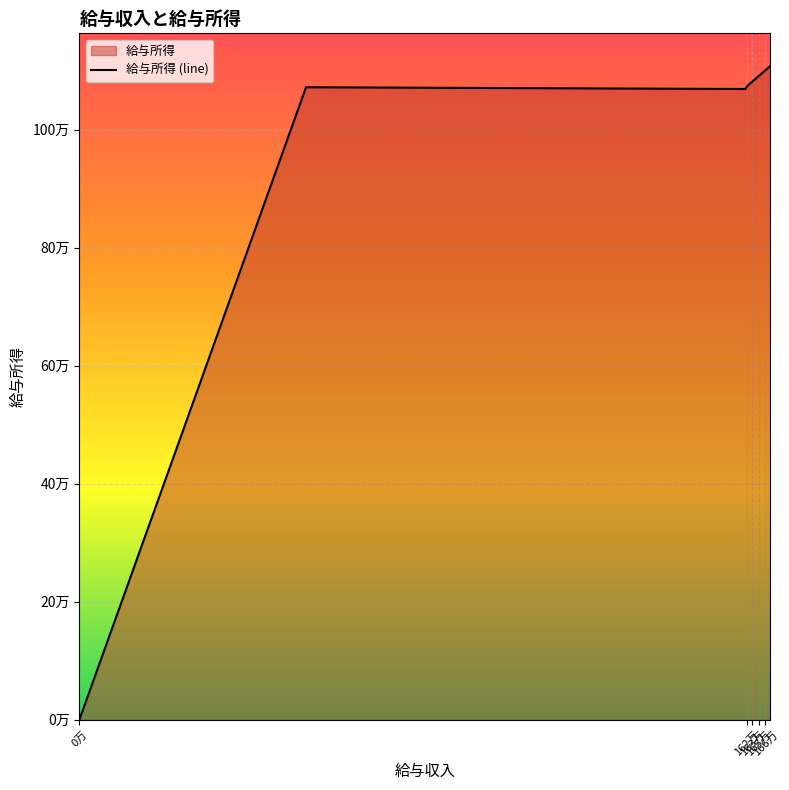

How many positive values are there?

19